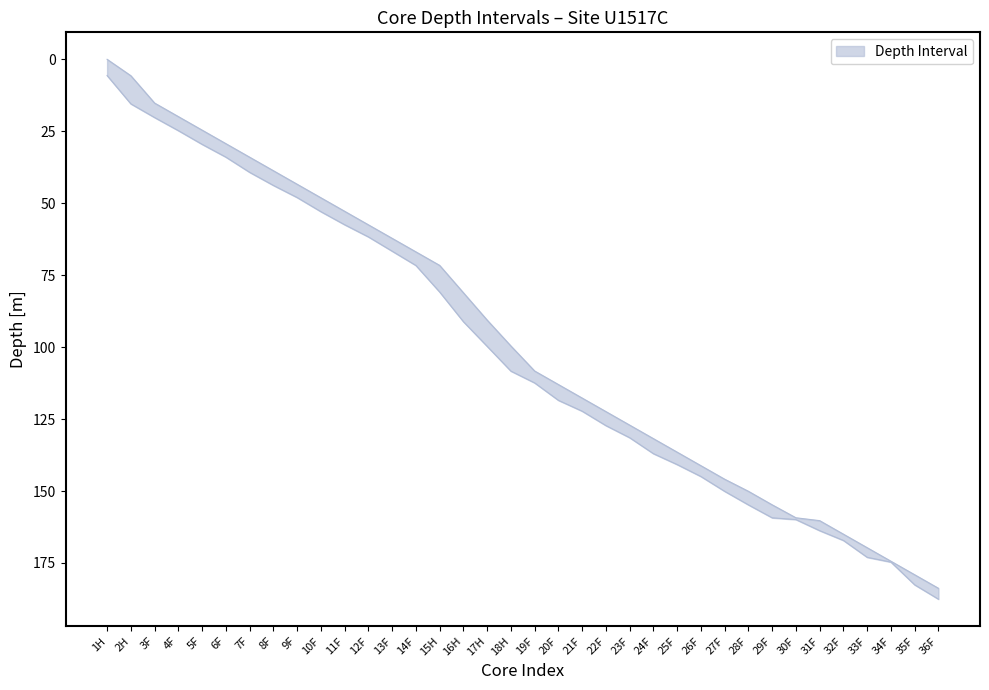

True or false: Bottom Depth [m] and Top Depth [m] cross at least once.

False